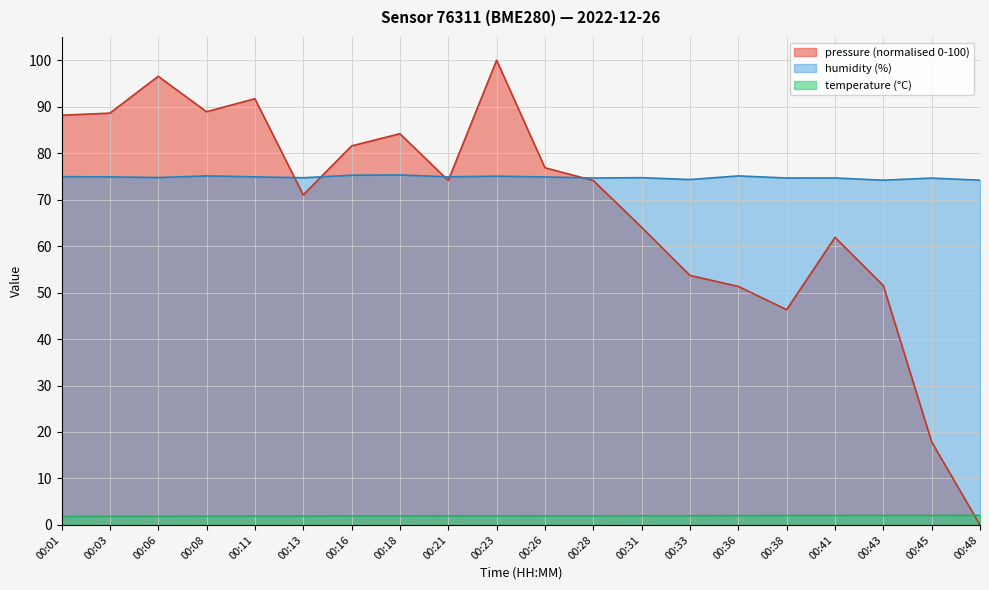

What are all the series names shown in the legend?

pressure (normalised 0-100), humidity (%), temperature (°C)